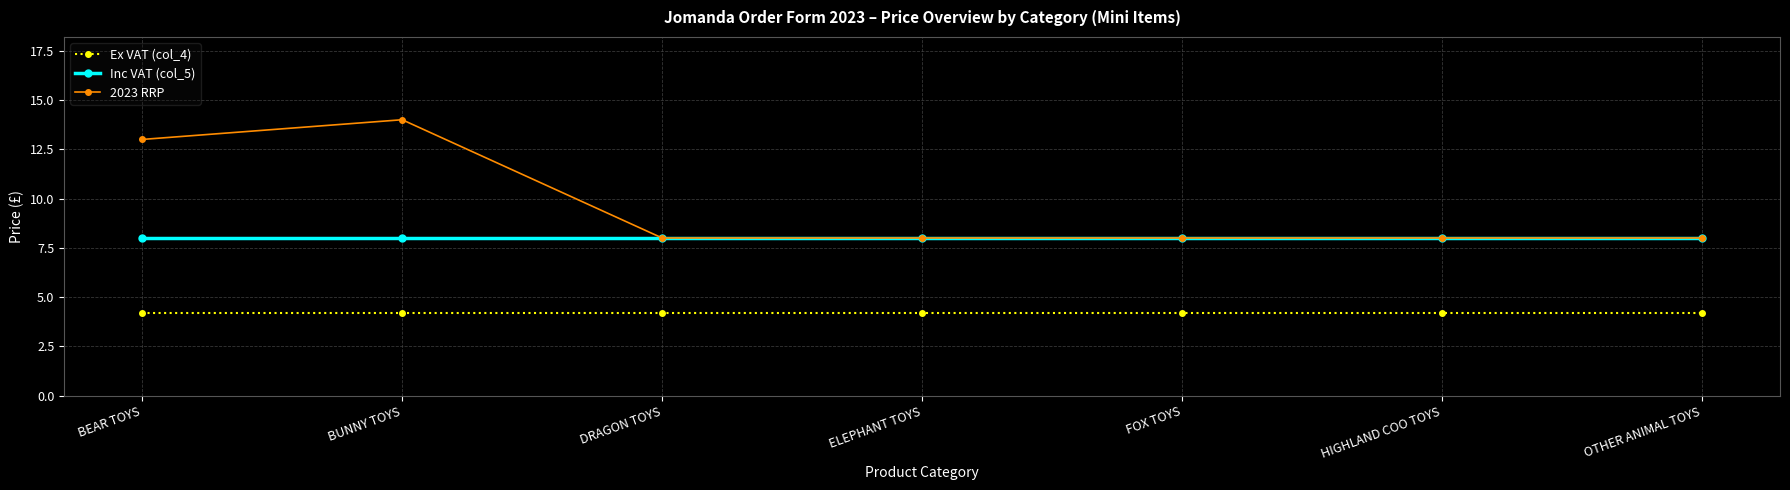

Is the value of Ex VAT (col_4) at DRAGON TOYS greater than the value of Inc VAT (col_5) at DRAGON TOYS?

No